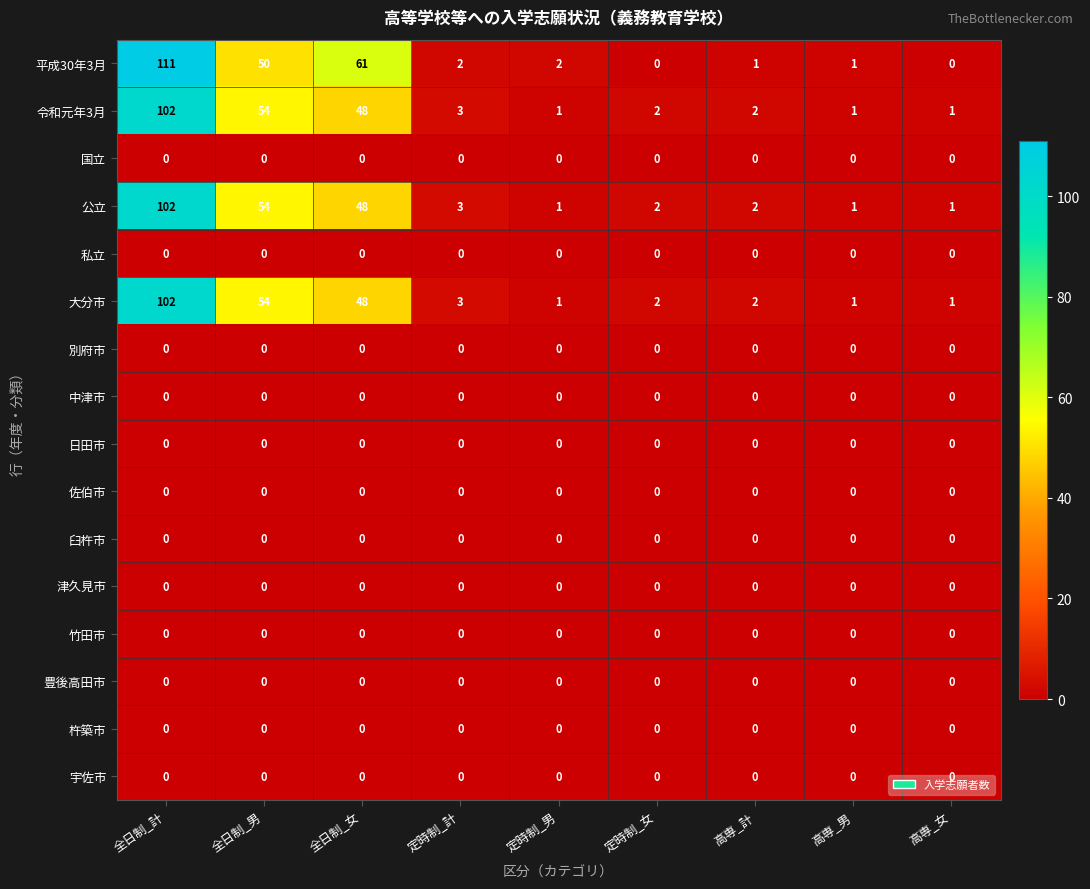

What is the sum of the 令和元年3月 values at 定時制_女 and 全日制_男?

56